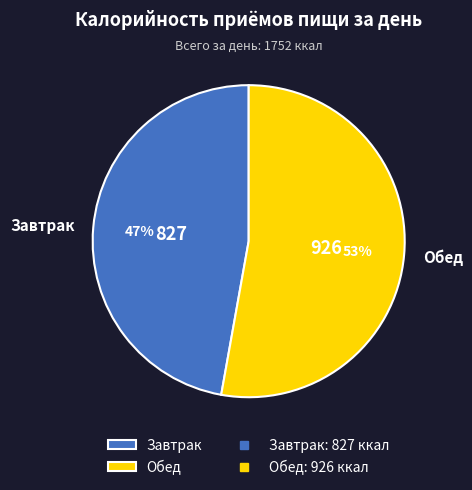

Which category has the biggest portion of the pie?

Обед